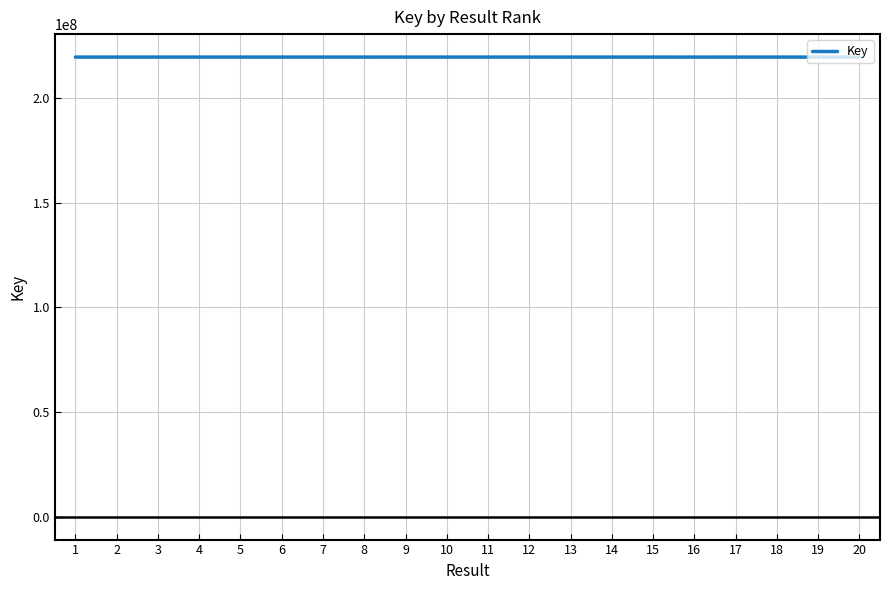

How many series are shown in this chart?

1